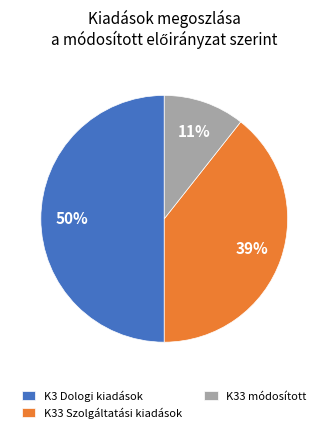

Is it true that K33 módosított is 11% of the pie?

True